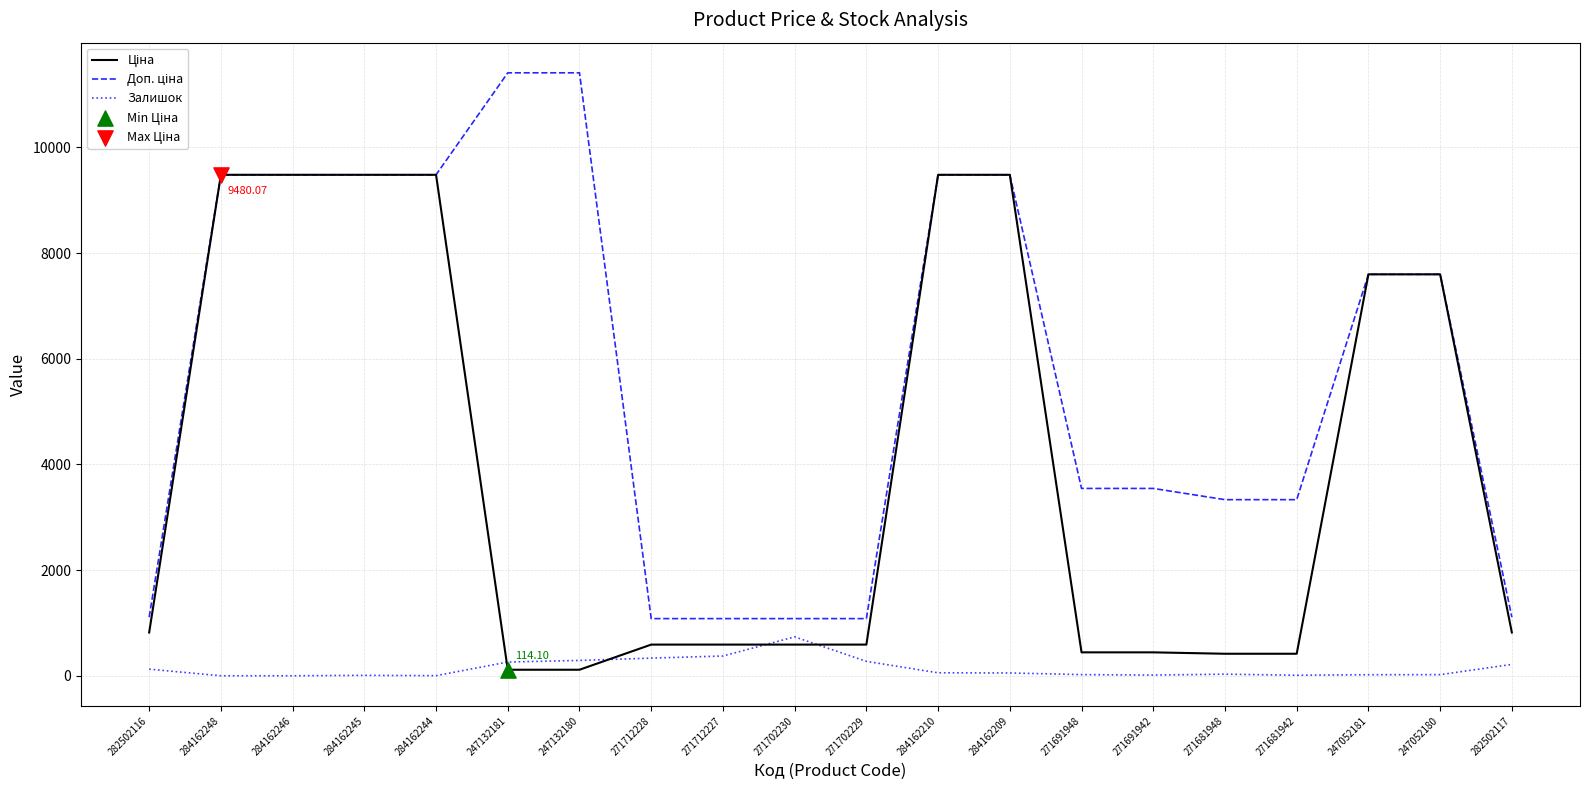

How many lines are shown in the chart?

3